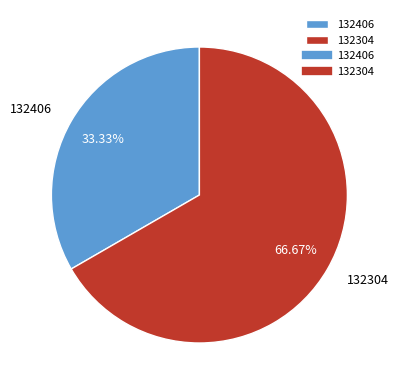

Which has a higher value, 132304 or 132406?

132304